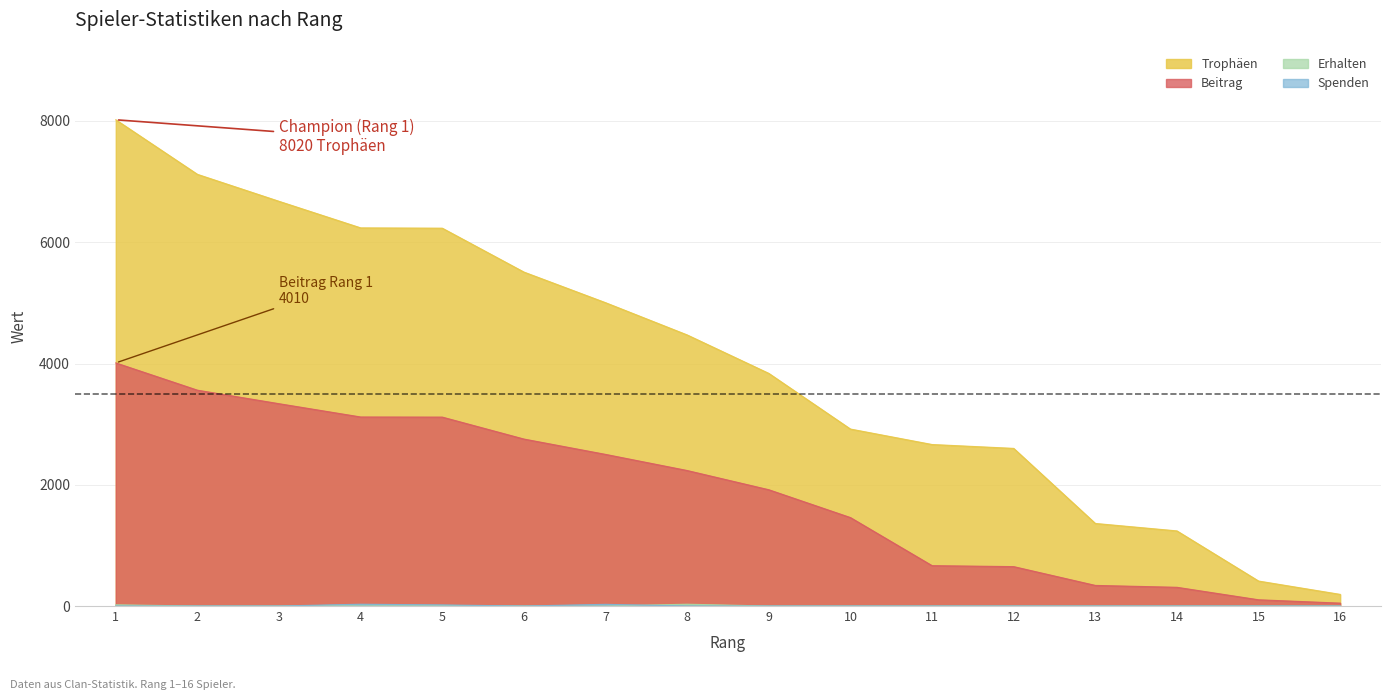

What is the sum of all Erhalten values?

76